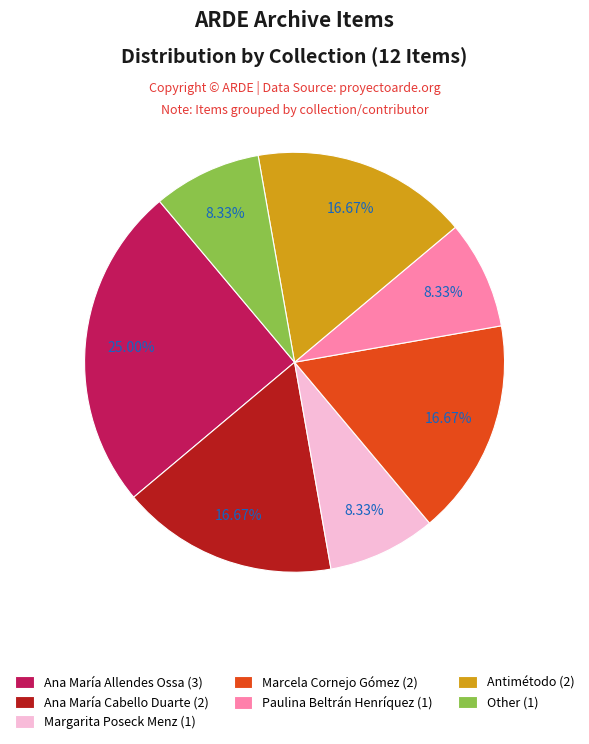

Does Ana María Allendes Ossa account for over 50% of the chart?

No